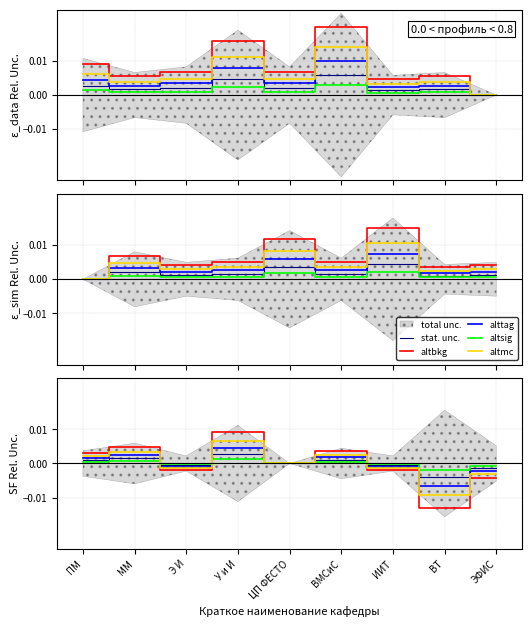

True or false: altbkg has a value of 0.0 at ММ.

False